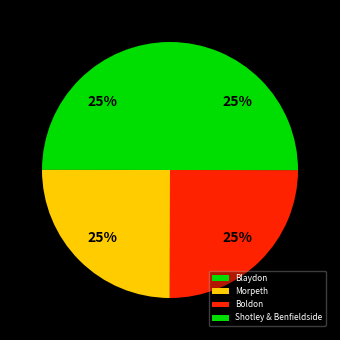

Count the number of slices in the pie.

4